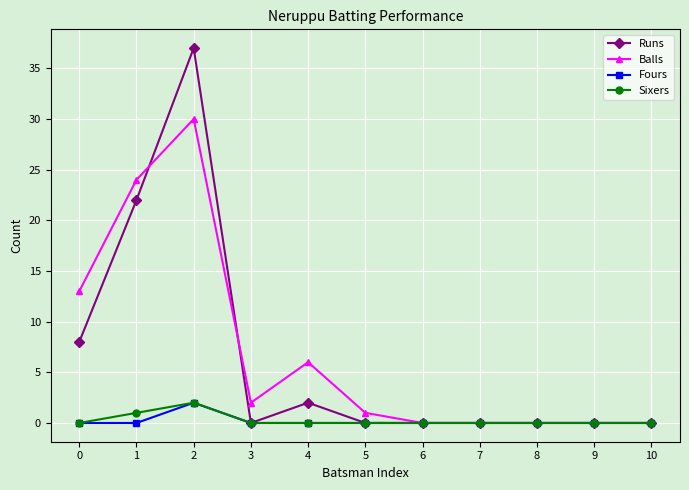

What is the value of the Runs point at the 2nd from the left?

22